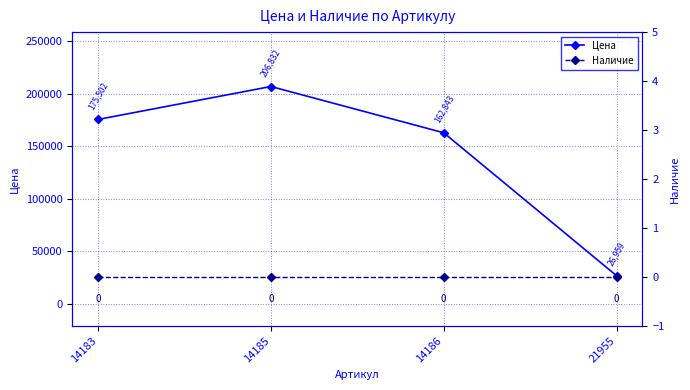

Rank the series by their average value, from highest to lowest.

Цена, Наличие